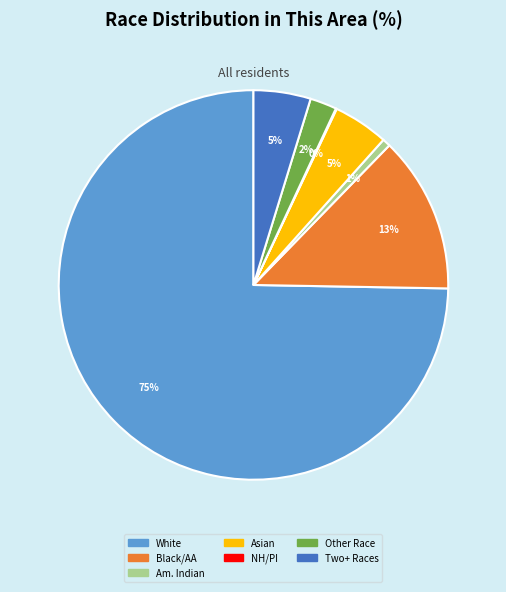

Between Two+ Races and Black/AA, which is larger?

Black/AA